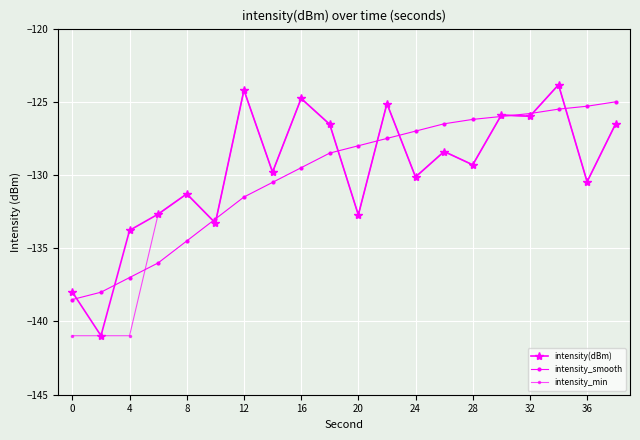

In intensity(dBm), how many points are lower than both neighbors (excluding endpoints)?

8